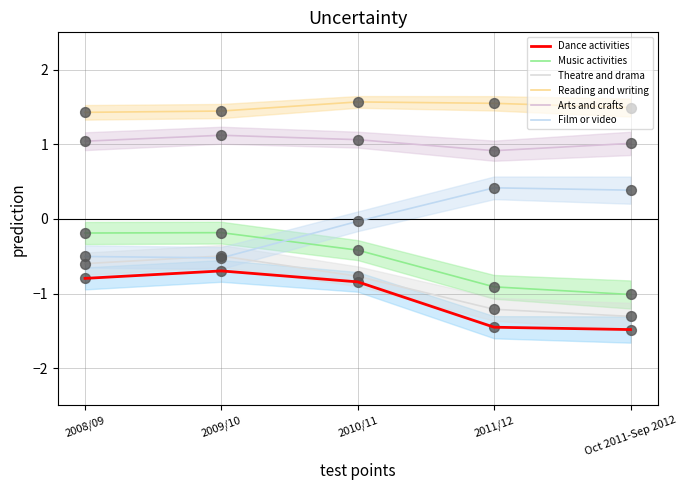

At how many categories does at least one series exceed 0?

5